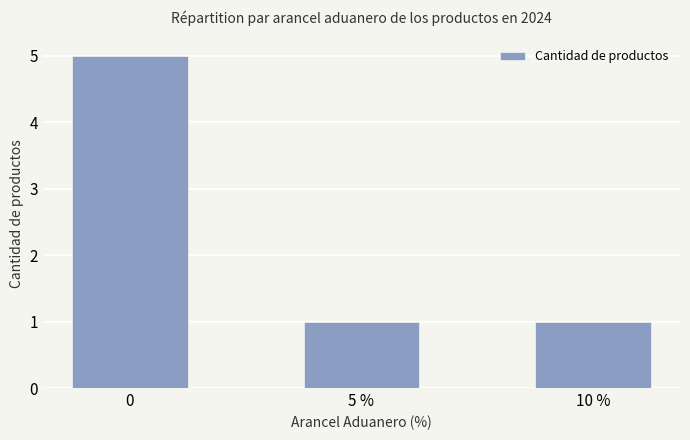

How many bars are there in total?

3